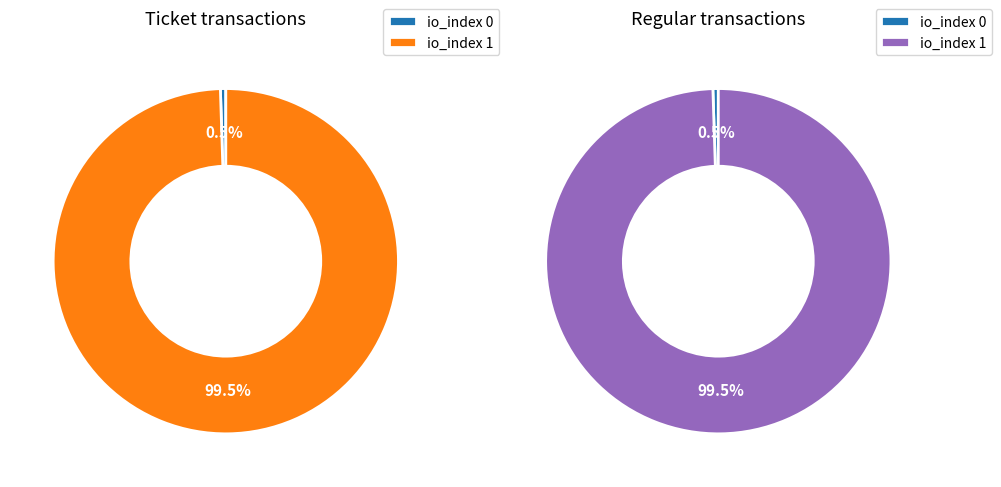

True or false: io_index 1 accounts for 99% of the total.

True